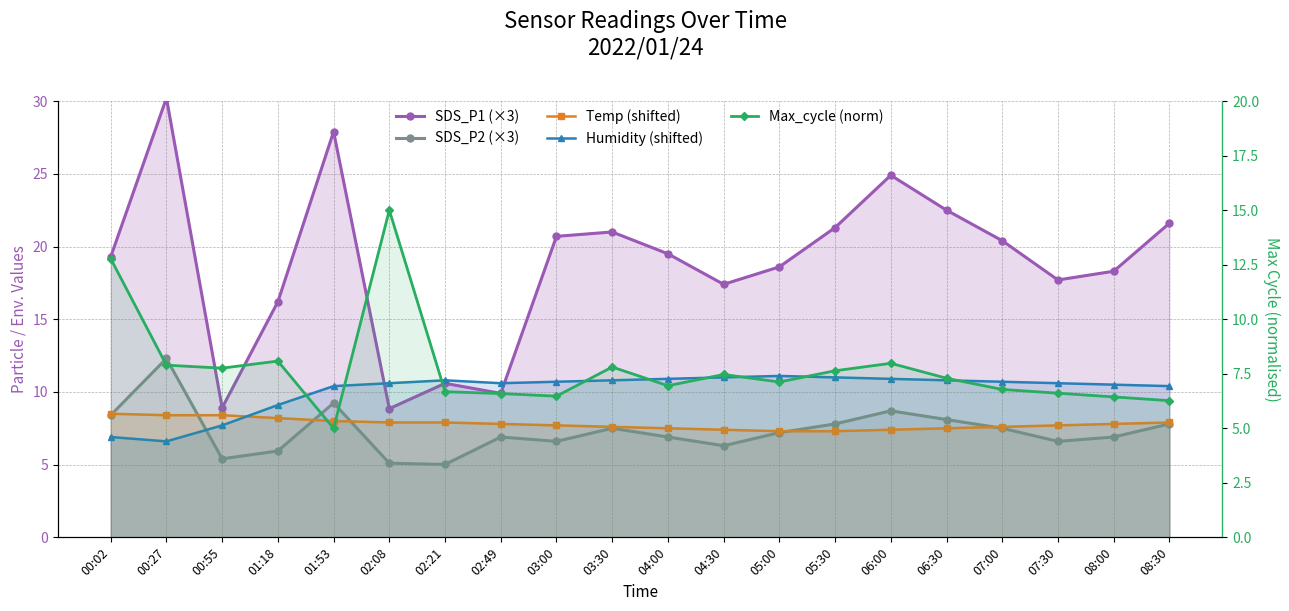

At which category is the sum across all series the highest?

00:27